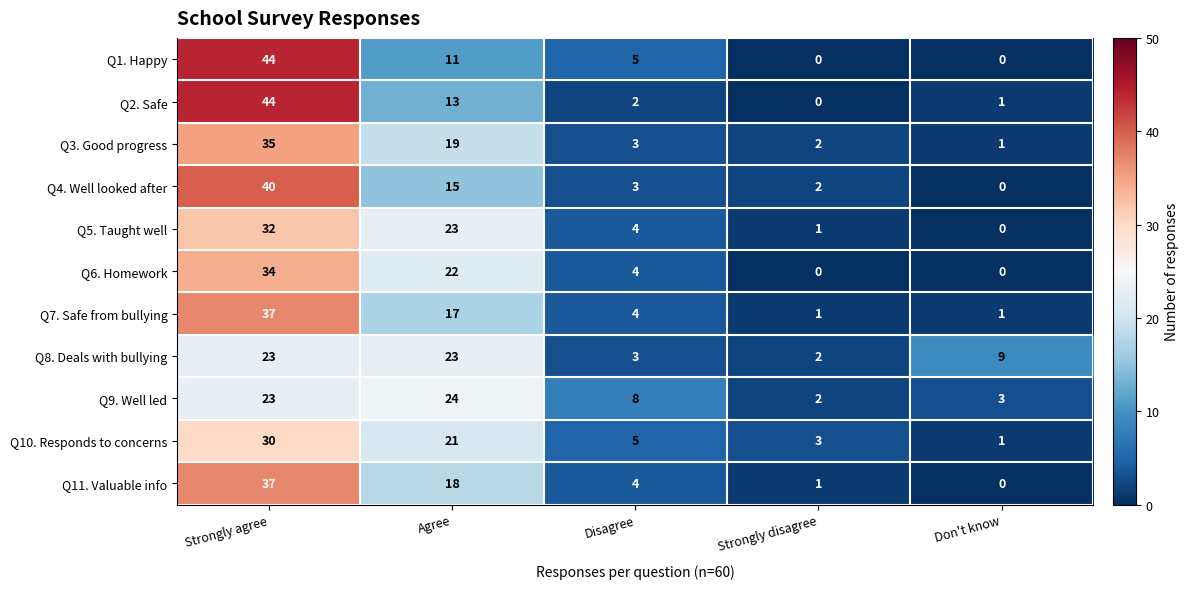

List the labels in order of Q2. Safe value, largest first.

Strongly agree, Agree, Disagree, Don't know, Strongly disagree